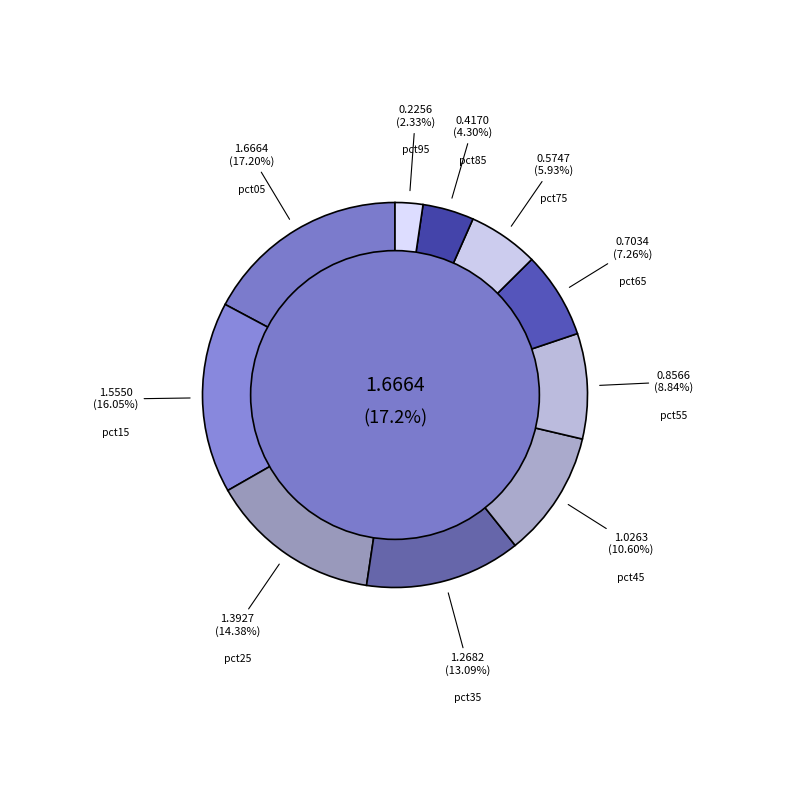

Combined, what portion of the pie is pct35 and pct55?

21.9%